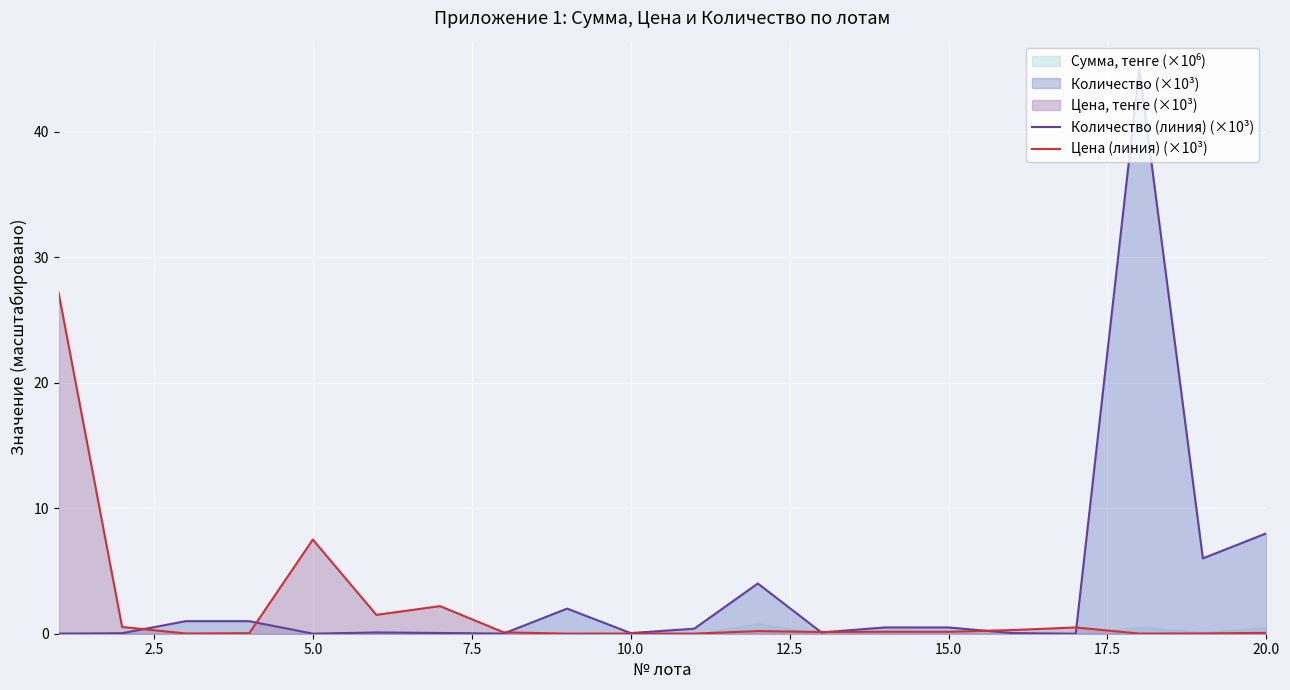

Is it true that Цена (линия) (×10³) equals 0.2 at 15.0?

True